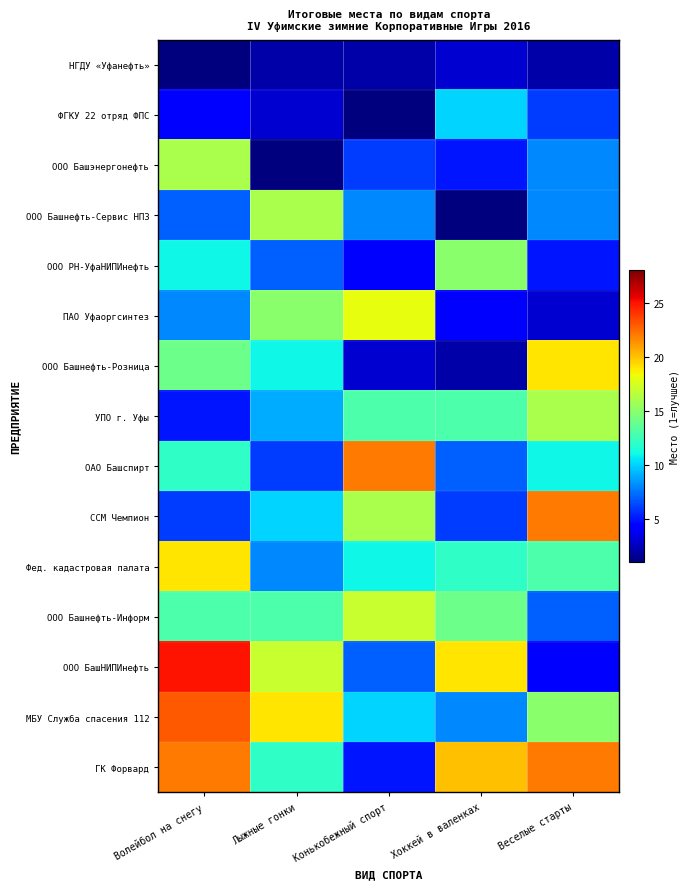

Reading right to left, transcribe all the data shown in this chart.

НГДУ «Уфанефть»: Веселые старты=2	Хоккей в валенках=3	Конькобежный спорт=2	Лыжные гонки=2	Волейбол на снегу=1
ФГКУ 22 отряд ФПС: Веселые старты=6	Хоккей в валенках=10	Конькобежный спорт=1	Лыжные гонки=3	Волейбол на снегу=4
ООО Башэнергонефть: Веселые старты=8	Хоккей в валенках=5	Конькобежный спорт=6	Лыжные гонки=1	Волейбол на снегу=16
ООО Башнефть-Сервис НПЗ: Веселые старты=8	Хоккей в валенках=1	Конькобежный спорт=8	Лыжные гонки=16	Волейбол на снегу=7
ООО РН-УфаНИПИнефть: Веселые старты=5	Хоккей в валенках=15	Конькобежный спорт=4	Лыжные гонки=7	Волейбол на снегу=11
ПАО Уфаоргсинтез: Веселые старты=3	Хоккей в валенках=4	Конькобежный спорт=18	Лыжные гонки=15	Волейбол на снегу=8
ООО Башнефть-Розница: Веселые старты=19	Хоккей в валенках=2	Конькобежный спорт=3	Лыжные гонки=11	Волейбол на снегу=14
УПО г. Уфы: Веселые старты=16	Хоккей в валенках=13	Конькобежный спорт=13	Лыжные гонки=9	Волейбол на снегу=5
ОАО Башспирт: Веселые старты=11	Хоккей в валенках=7	Конькобежный спорт=22	Лыжные гонки=6	Волейбол на снегу=12
ССМ Чемпион: Веселые старты=22	Хоккей в валенках=6	Конькобежный спорт=16	Лыжные гонки=10	Волейбол на снегу=6
Фед. кадастровая палата: Веселые старты=13	Хоккей в валенках=12	Конькобежный спорт=11	Лыжные гонки=8	Волейбол на снегу=19
ООО Башнефть-Информ: Веселые старты=7	Хоккей в валенках=14	Конькобежный спорт=17	Лыжные гонки=13	Волейбол на снегу=13
ООО БашНИПИнефть: Веселые старты=4	Хоккей в валенках=19	Конькобежный спорт=7	Лыжные гонки=17	Волейбол на снегу=25
МБУ Служба спасения 112: Веселые старты=15	Хоккей в валенках=8	Конькобежный спорт=10	Лыжные гонки=19	Волейбол на снегу=23
ГК Форвард: Веселые старты=22	Хоккей в валенках=20	Конькобежный спорт=5	Лыжные гонки=12	Волейбол на снегу=22